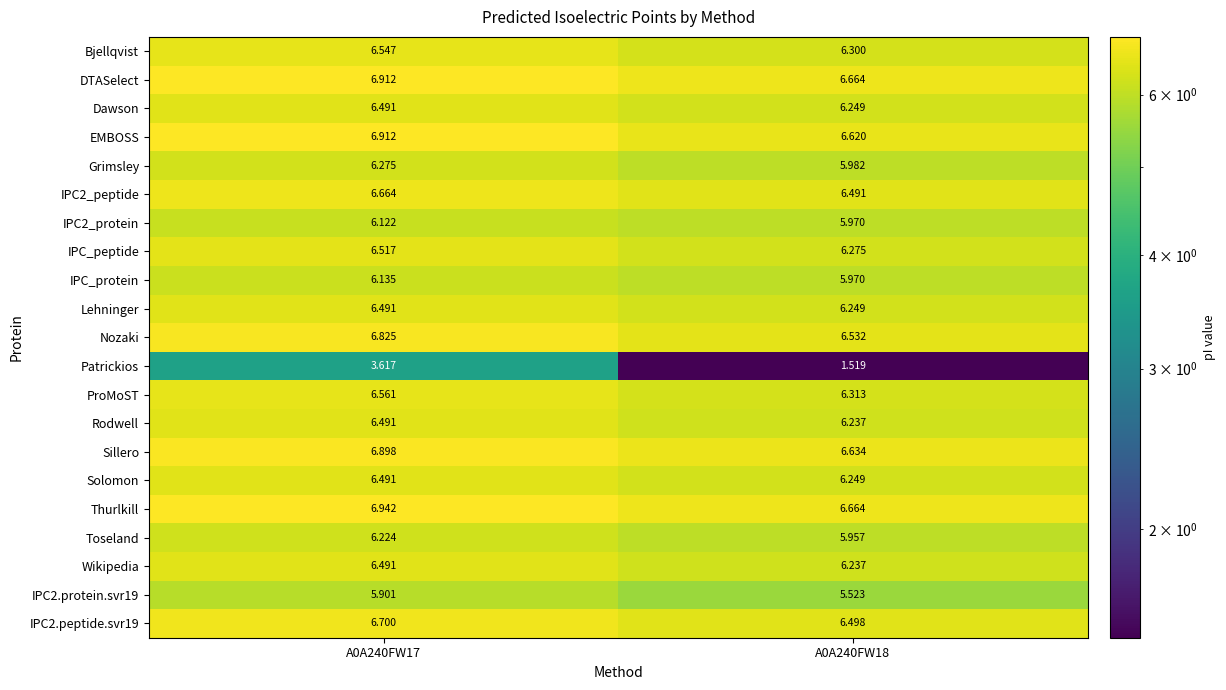

Is the value of Solomon at A0A240FW18 greater than the value of Nozaki at A0A240FW17?

No